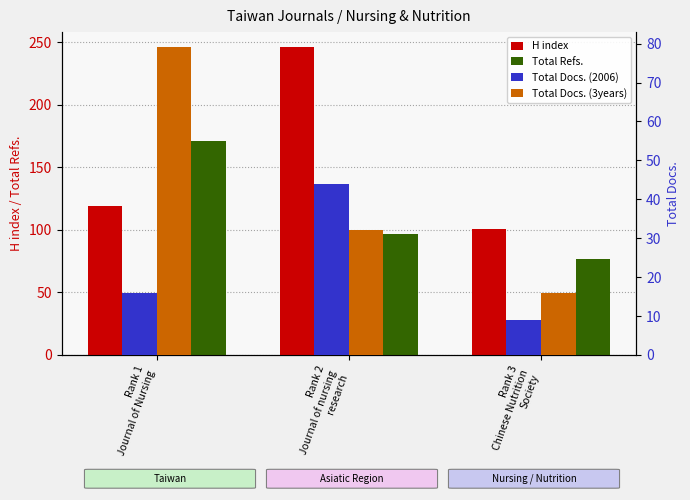

What is the sum of the Total Refs. values at Rank 1
Journal of Nursing and Rank 3
Chinese Nutrition
Society?

248